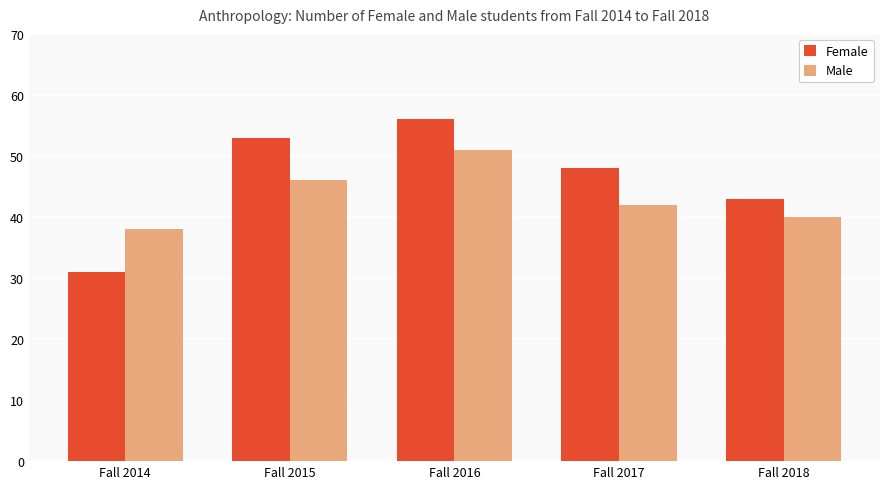

How many bars are there in total?

10